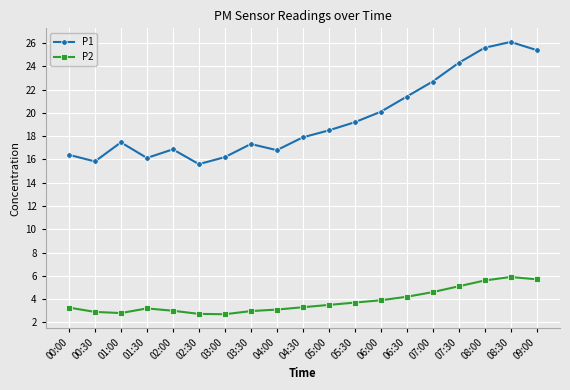

At which category does P1 reach its first local valley?

00:30